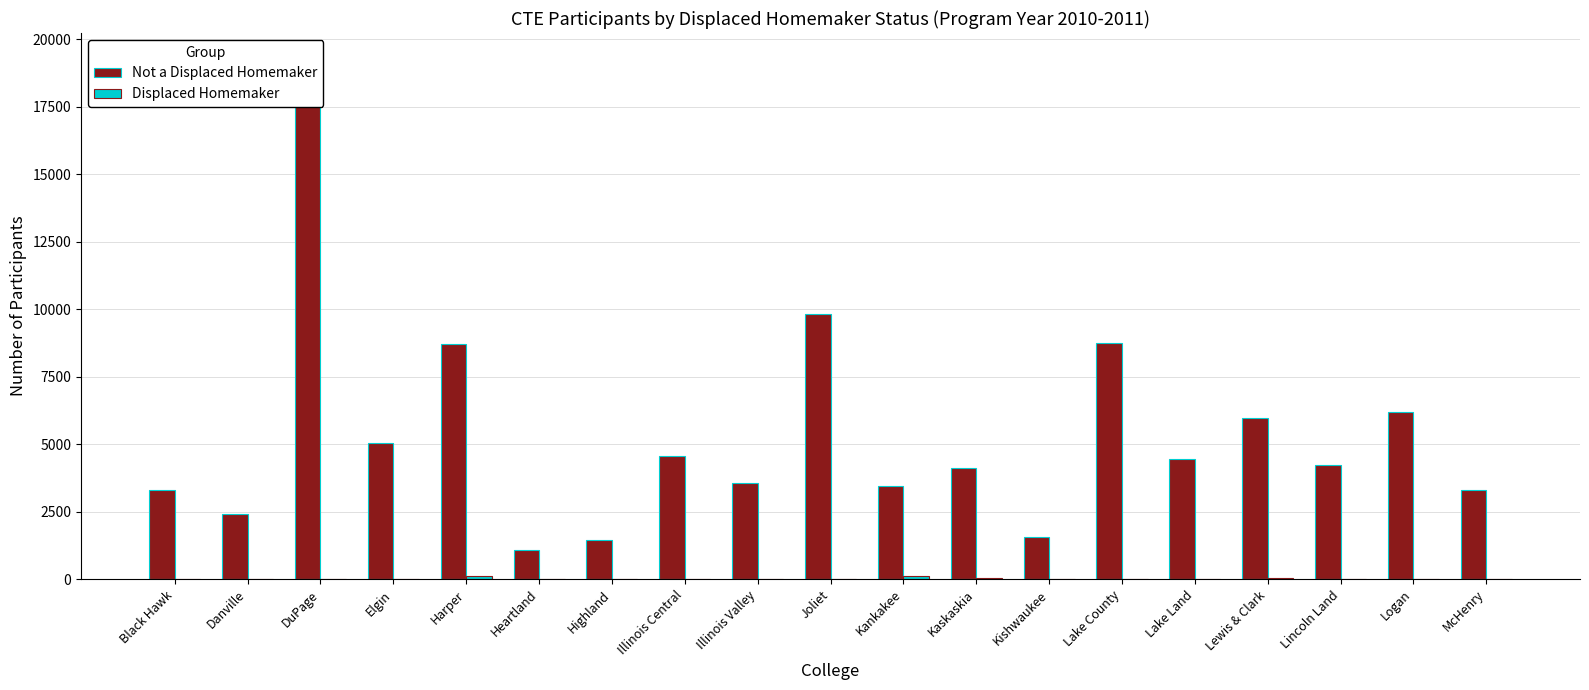

Is it true that Displaced Homemaker equals 6 at Kishwaukee?

True